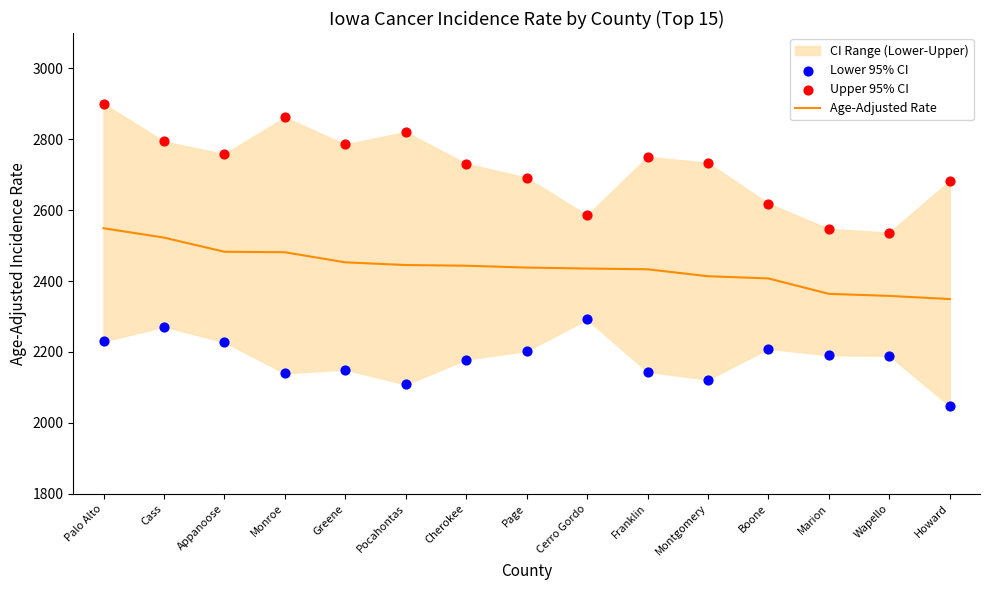

Which series has the largest total across all categories?

Upper 95% CI